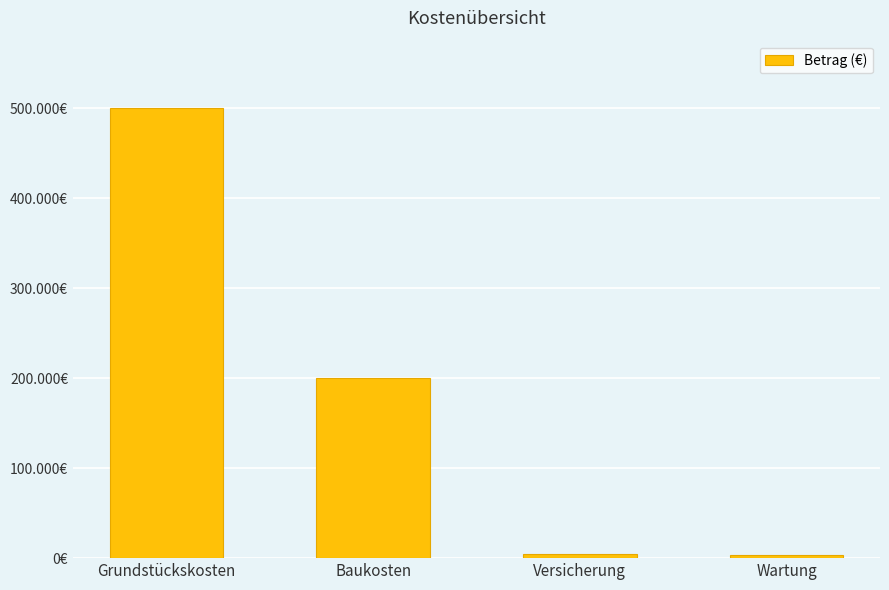

What is the average value?

177000